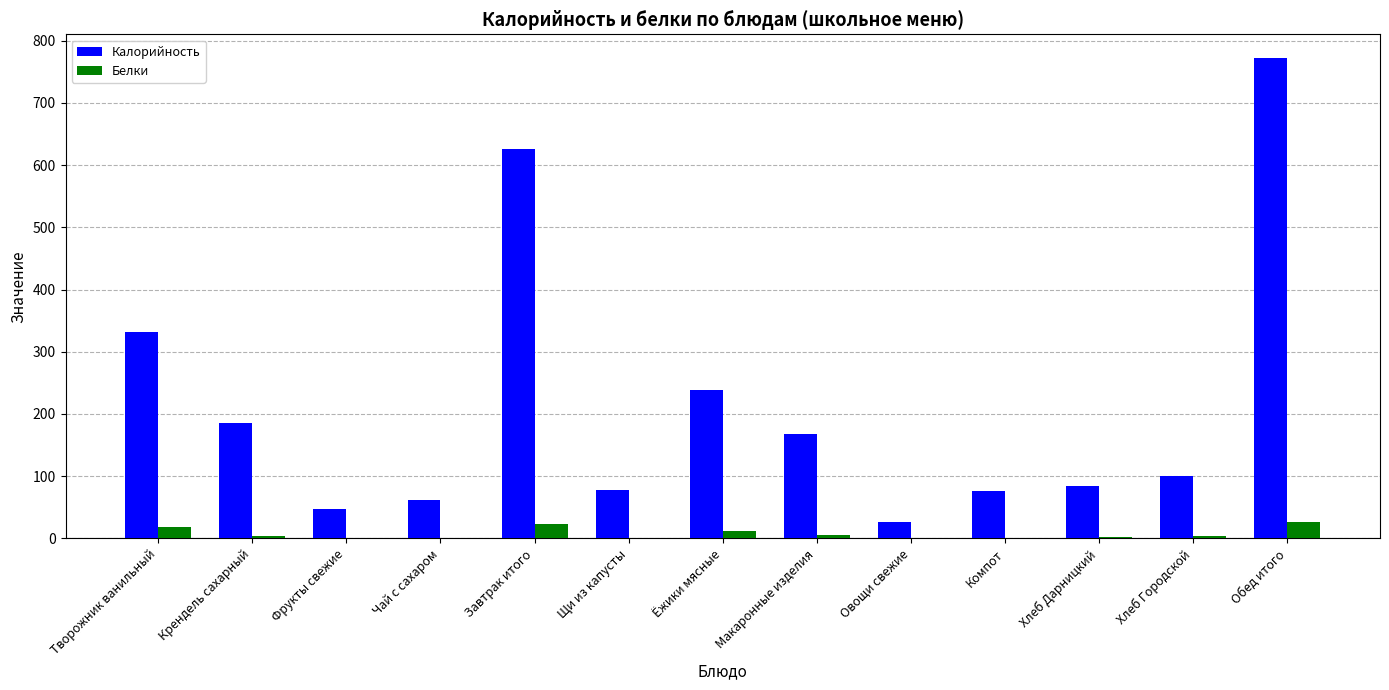

The value of Калорийность at Крендель сахарный is 185.0. True or false?

True